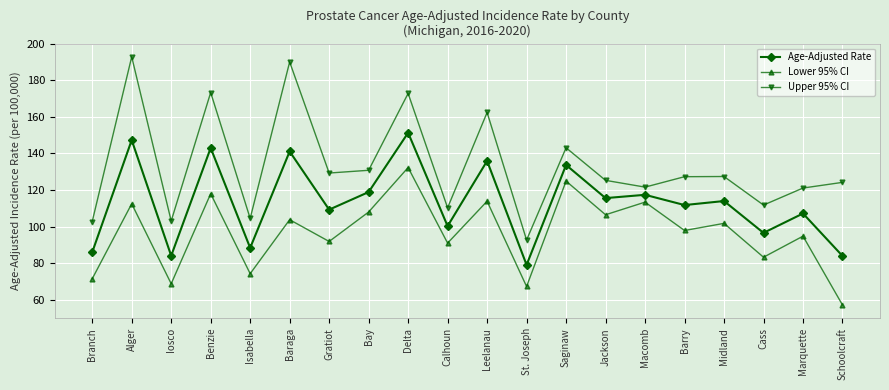

Where does the Age-Adjusted Rate series first go above 114?

Alger